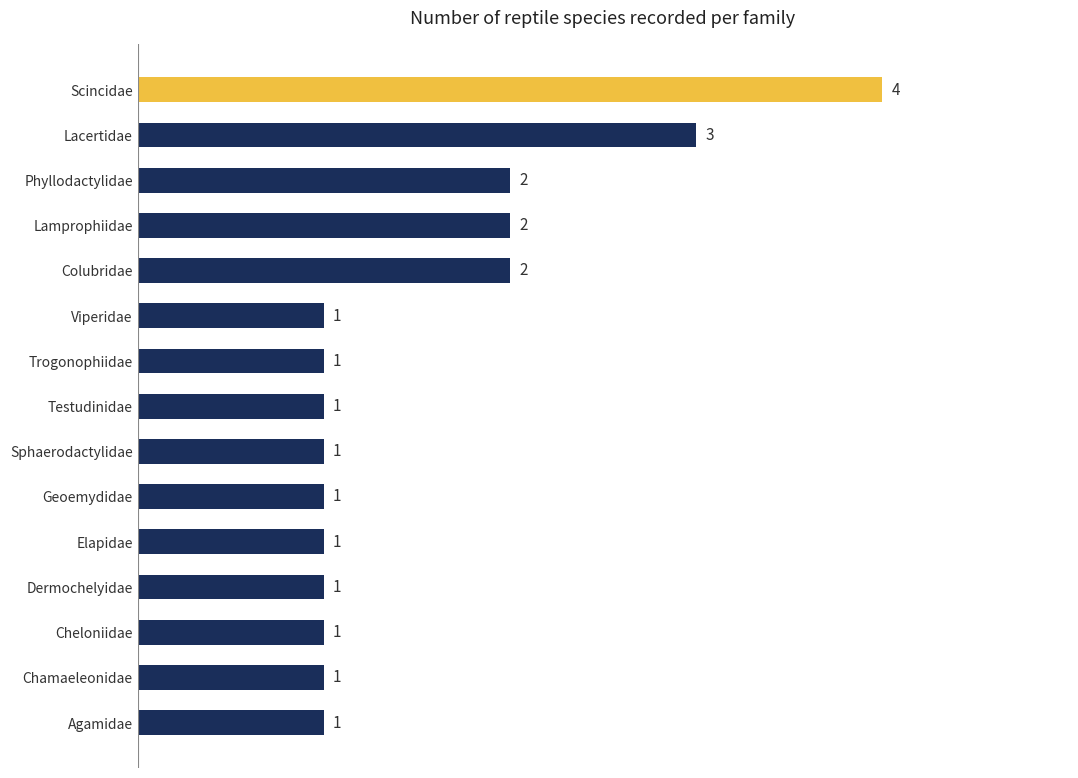

The chart shows a value of 1 at Sphaerodactylidae. True or false?

True